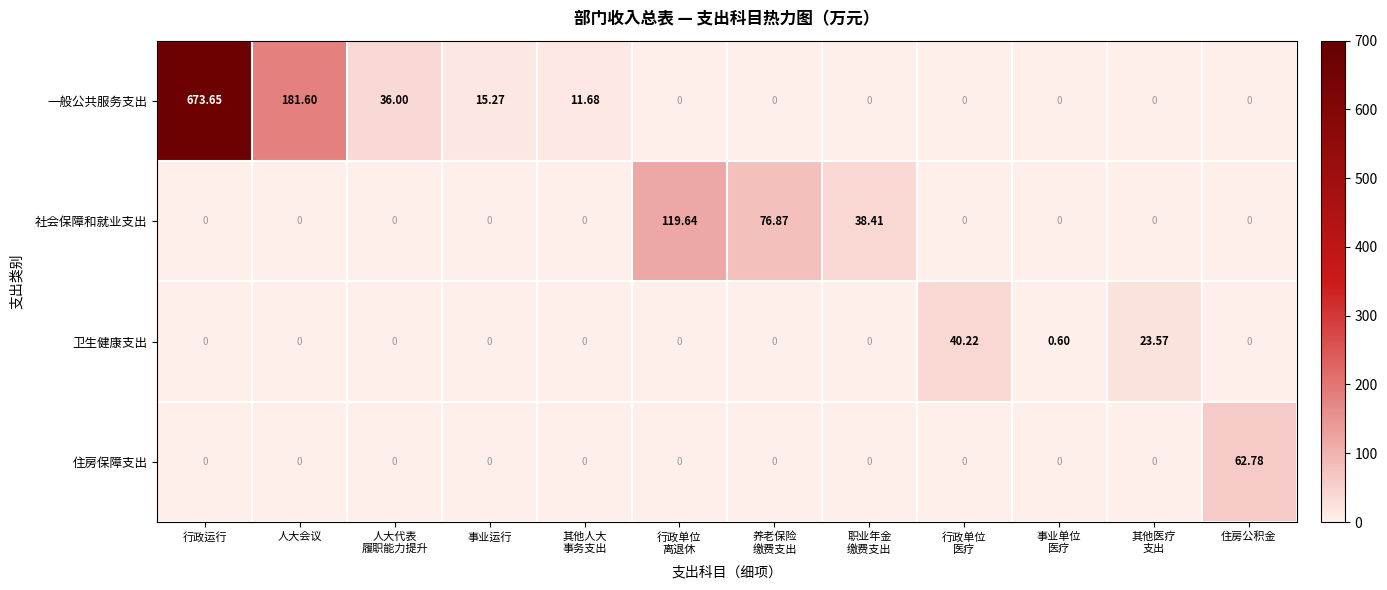

What is the total value across all series at 行政单位
离退休?

119.6